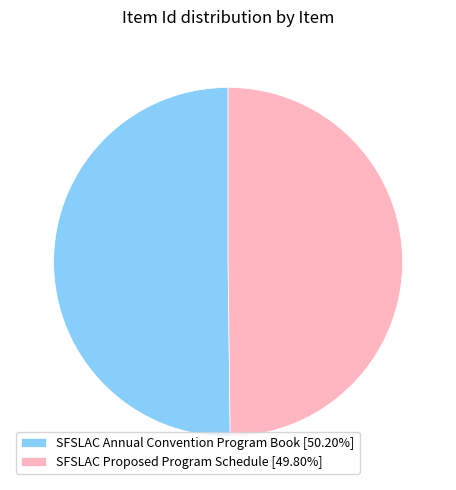

What is the ratio of the value at SFSLAC Annual Convention Program Book [50.20%] to the value at SFSLAC Proposed Program Schedule [49.80%]?

1.0